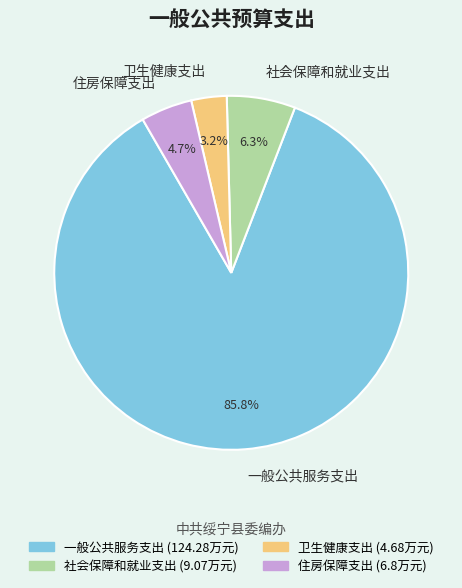

How many slices are in this pie chart?

4